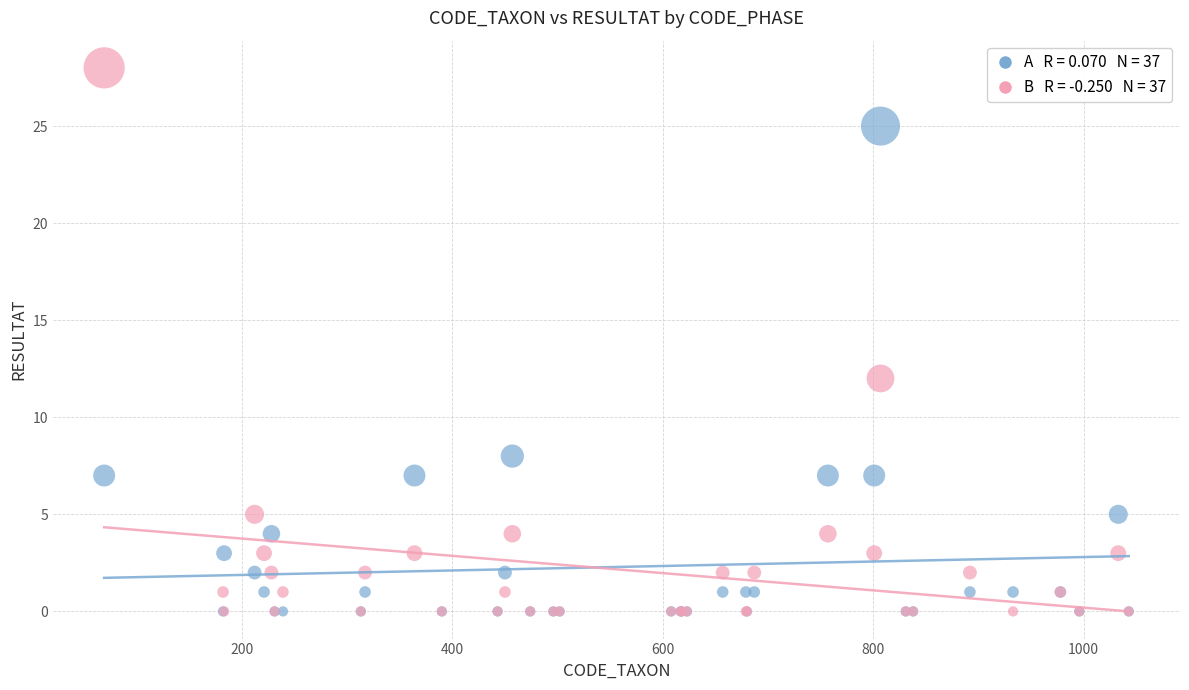

Across all series, what Y value is closest to 14?

12